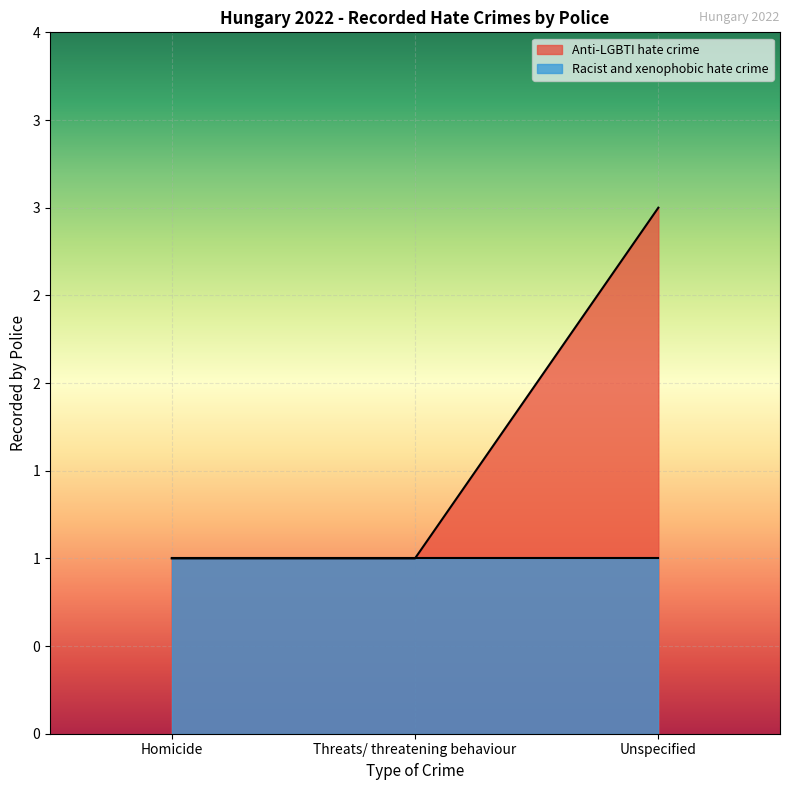

Reading left to right, transcribe all the data shown in this chart.

1	1	3